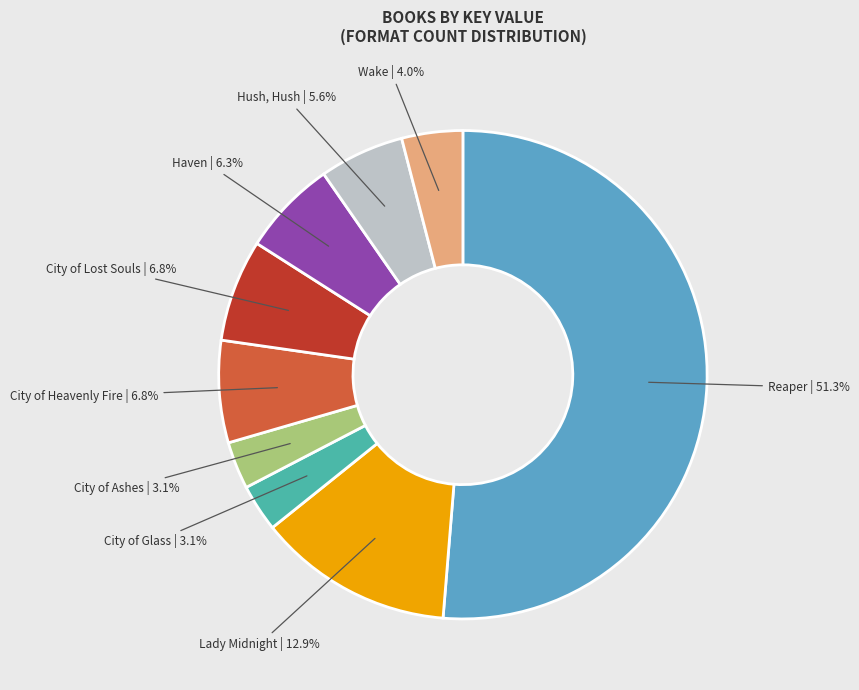

Does City of Heavenly Fire account for over 50% of the chart?

No